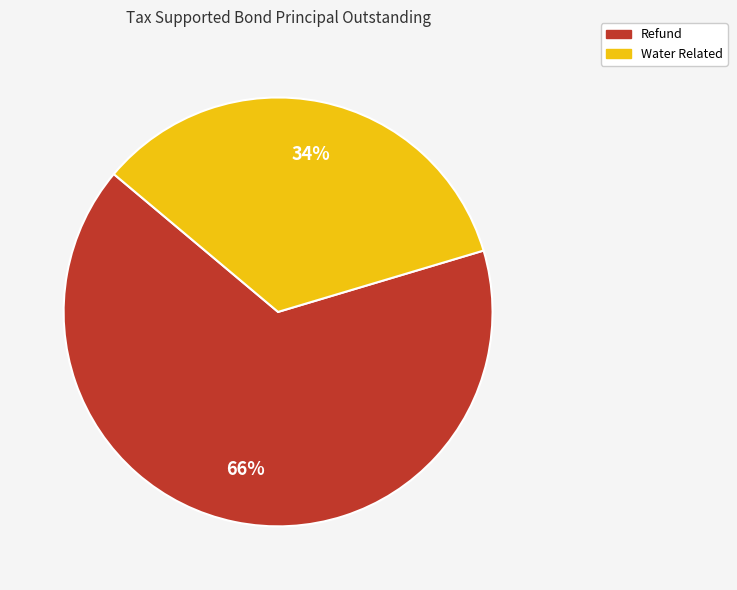

Rank the categories by value from highest to lowest.

Refund, Water Related